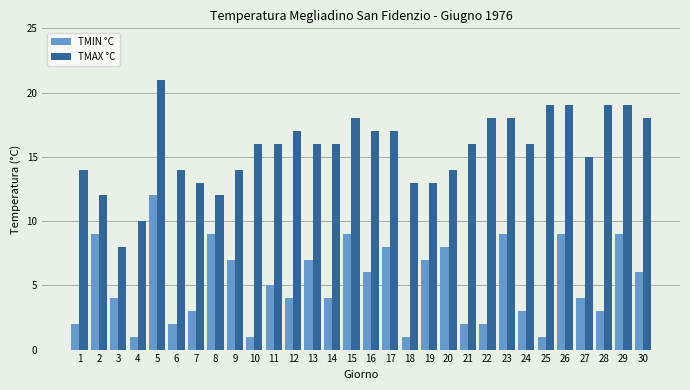

Is it true that TMIN °C equals 1 at 7?

False